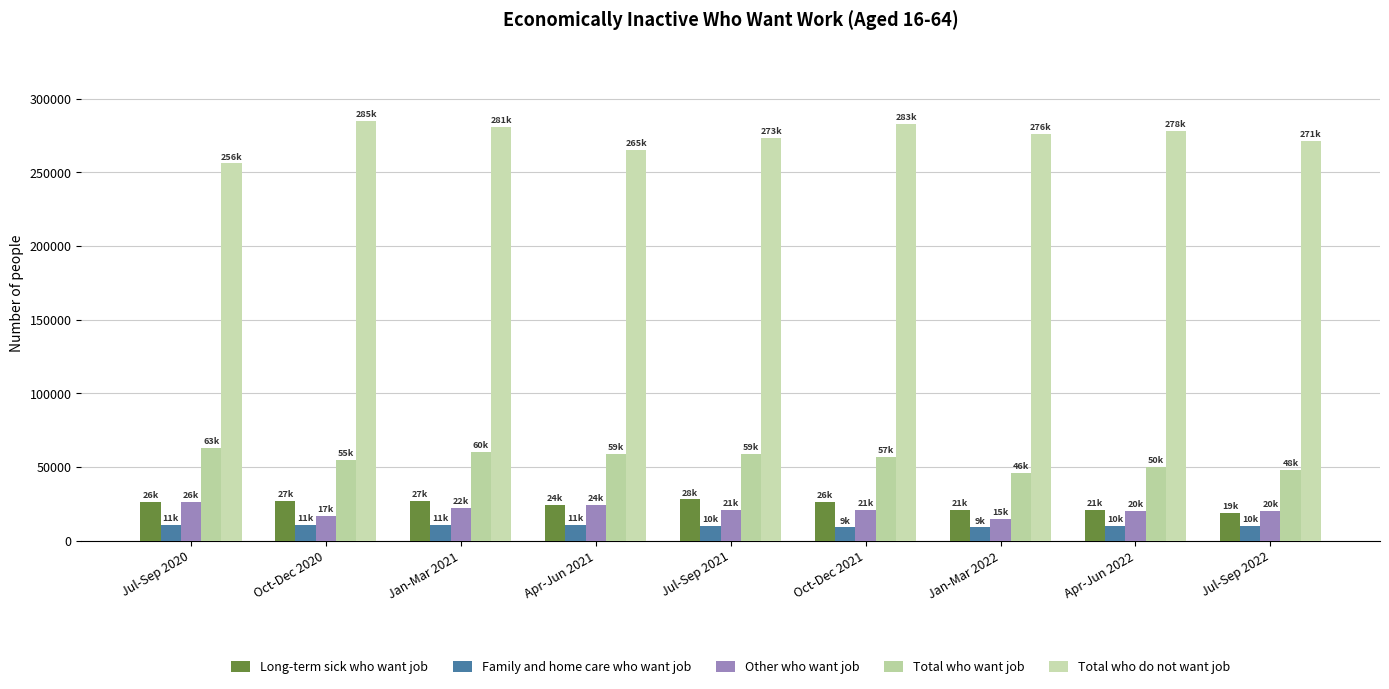

The Total who do not want job series shows 438395 at Jan-Mar 2022. True or false?

False